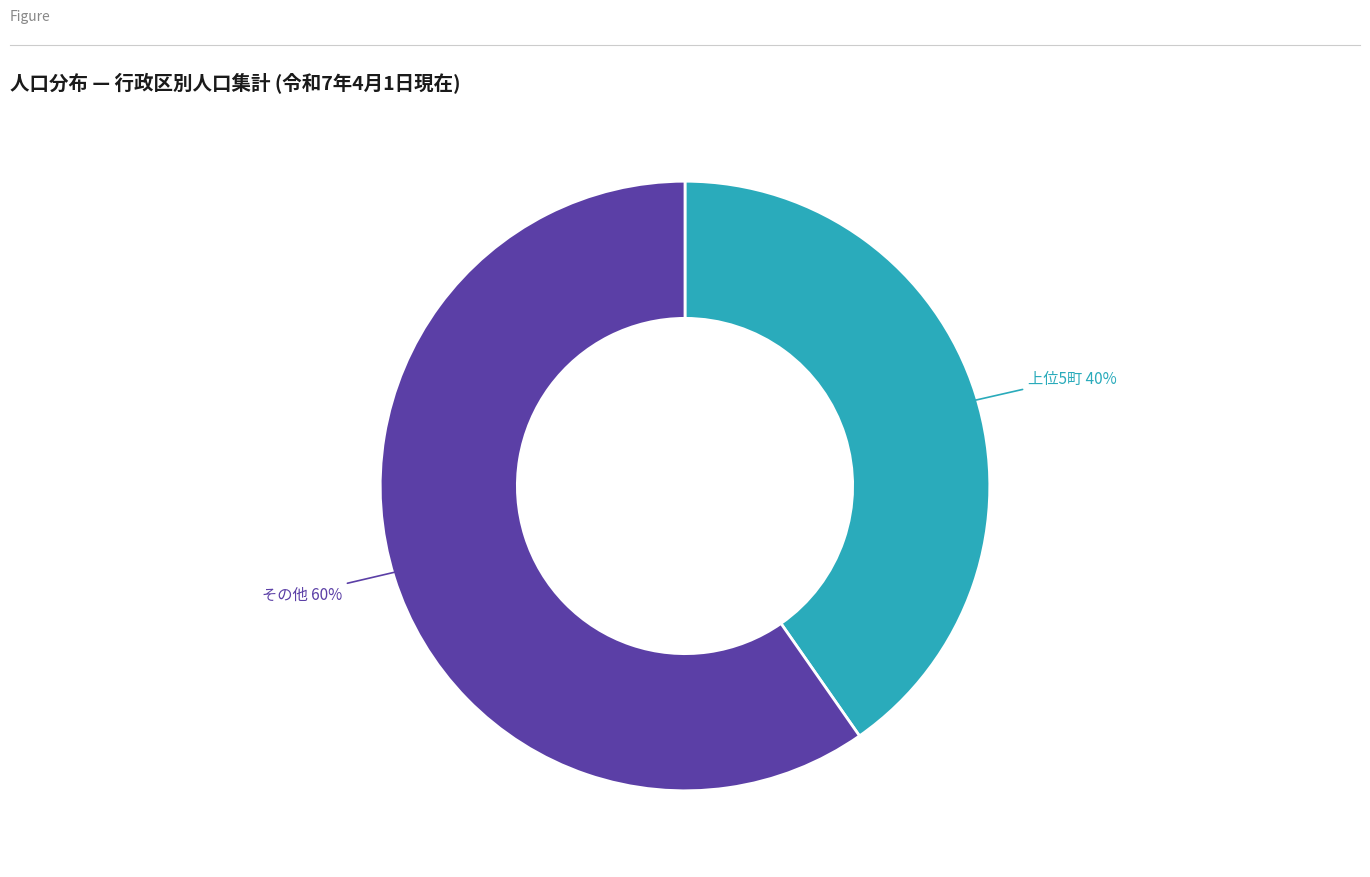

Does any single category account for the majority?

Yes